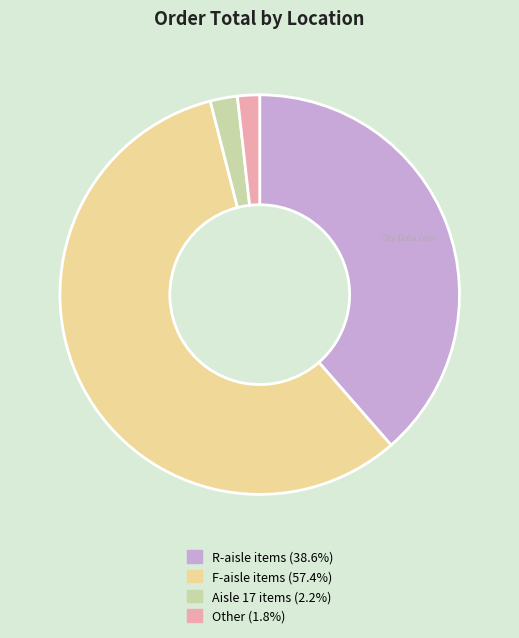

Is there a majority slice in this chart?

Yes